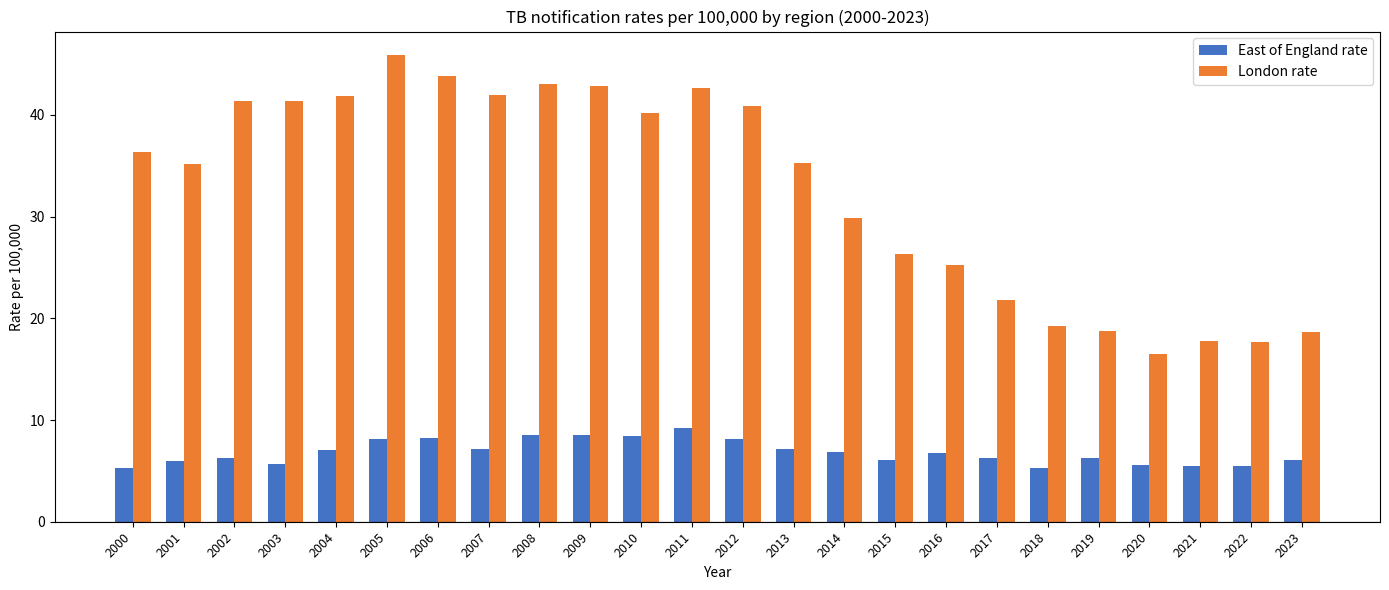

What is the difference between the second highest and second lowest values in the London rate series?

26.1